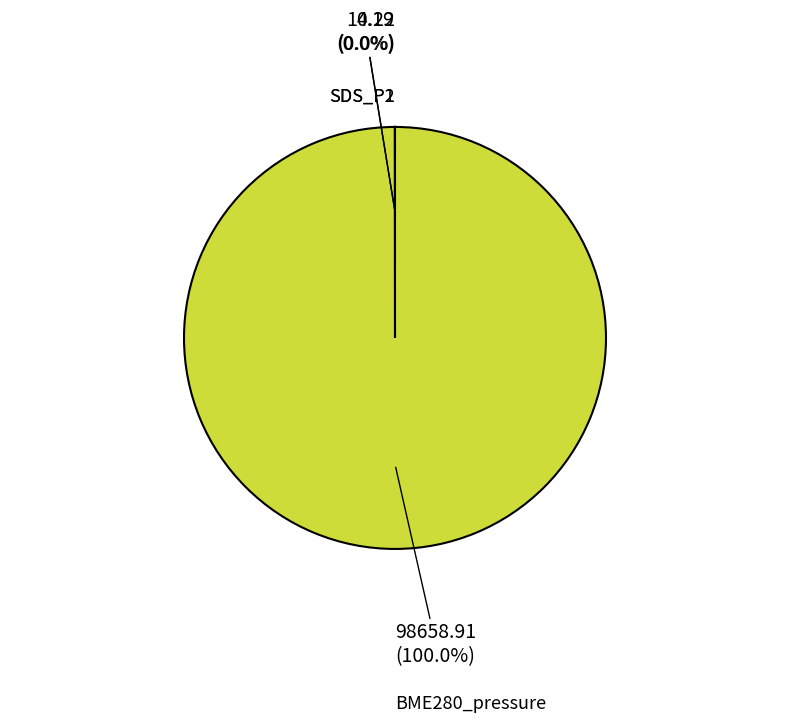

Which slice is the largest?

BME280_pressure